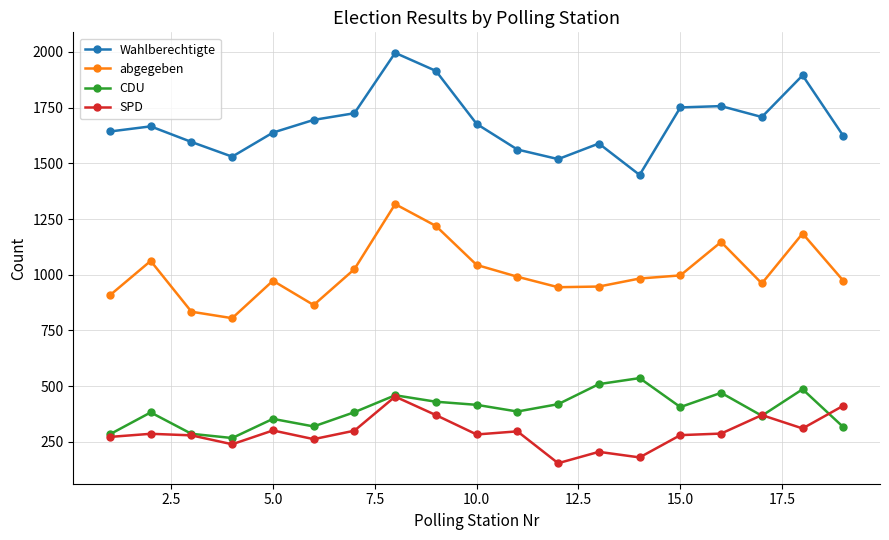

Rank the series by their maximum value, from highest to lowest.

Wahlberechtigte, abgegeben, CDU, SPD